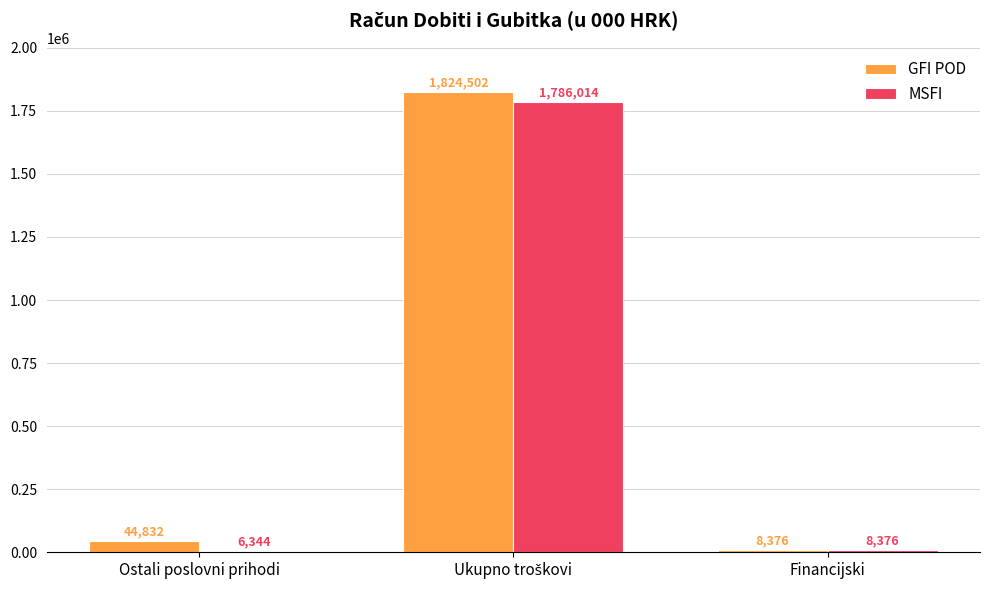

Rank the series by their average value, from lowest to highest.

MSFI, GFI POD